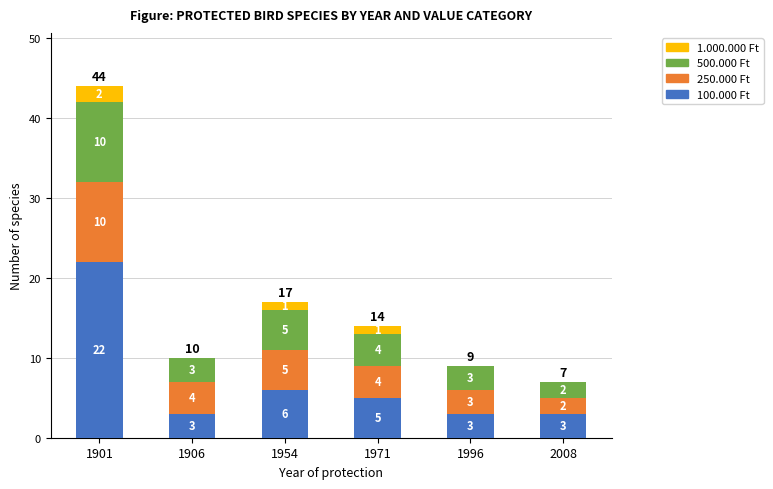

How many data points does each series have?

6